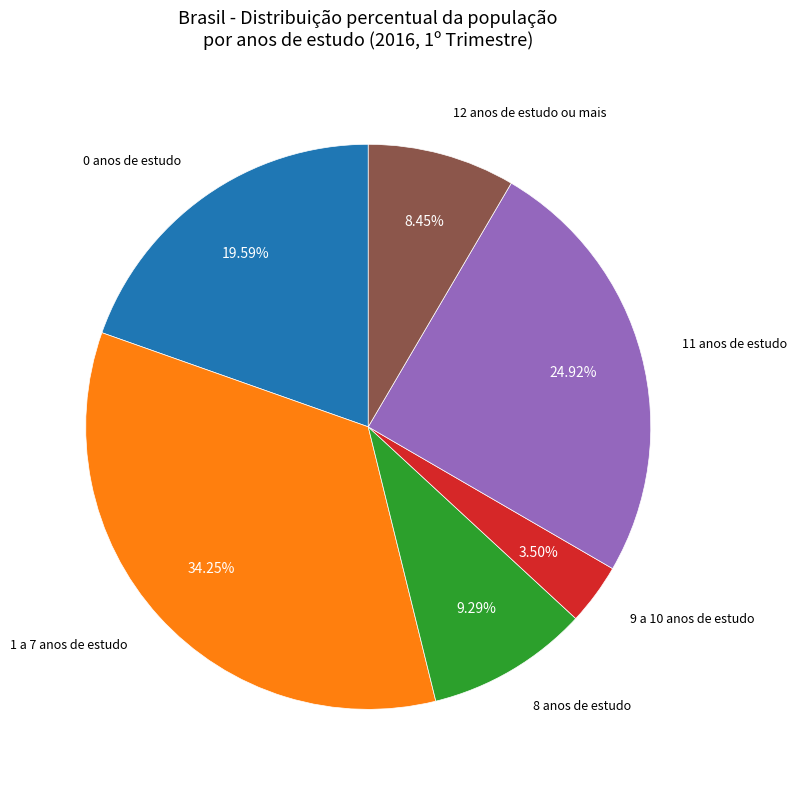

How many segments does this pie chart have?

6